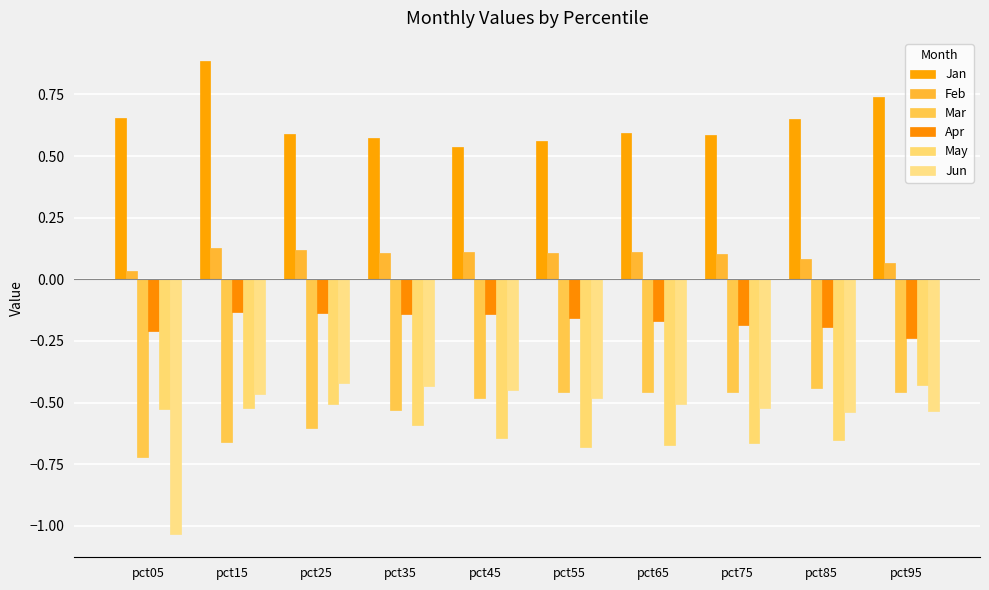

How many categories are shown in the chart?

10